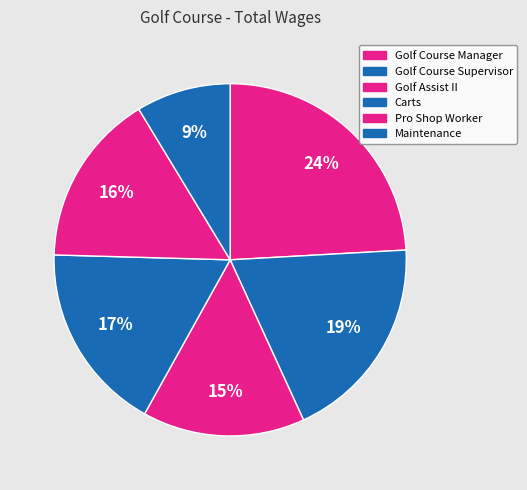

Approximately how many times larger is the value at Carts compared to Maintenance?

2.0